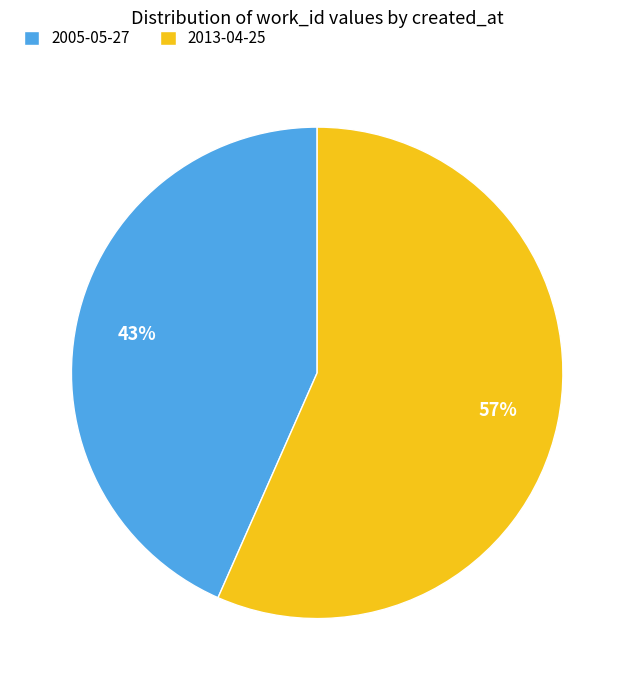

To the nearest percent, what portion does 2005-05-27 represent?

43%